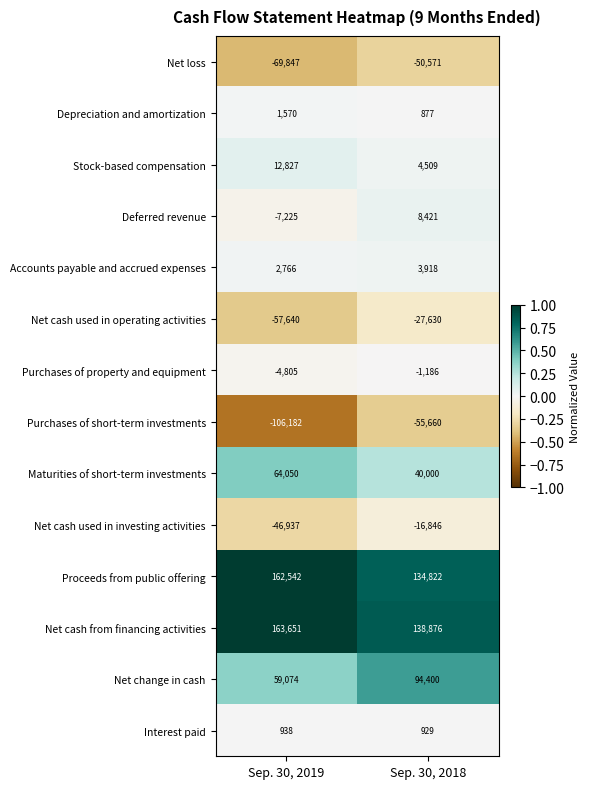

How many data points does each series have?

2